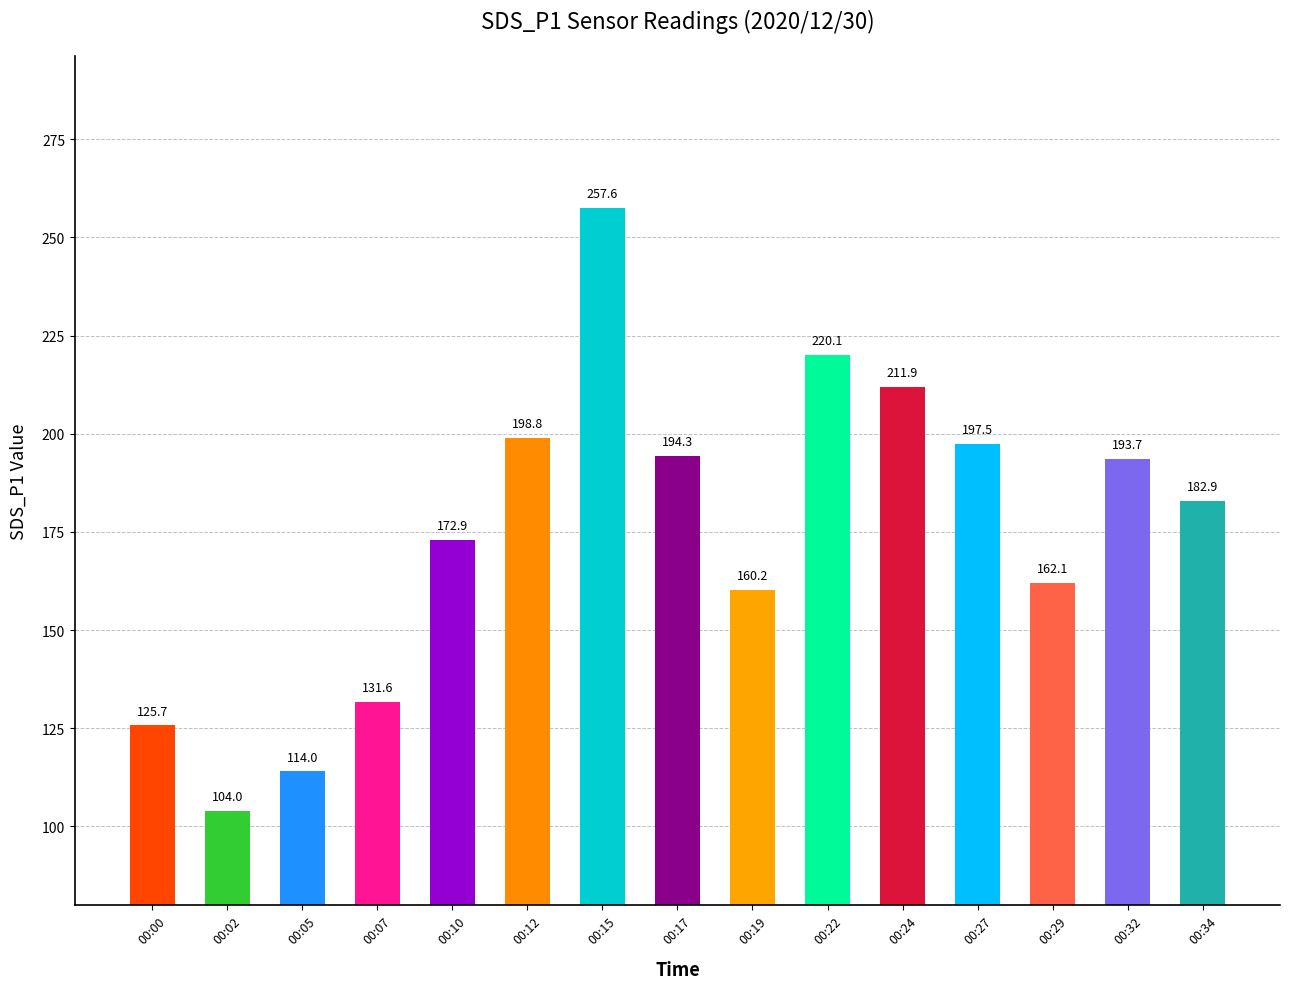

How many data points does each series have?

15